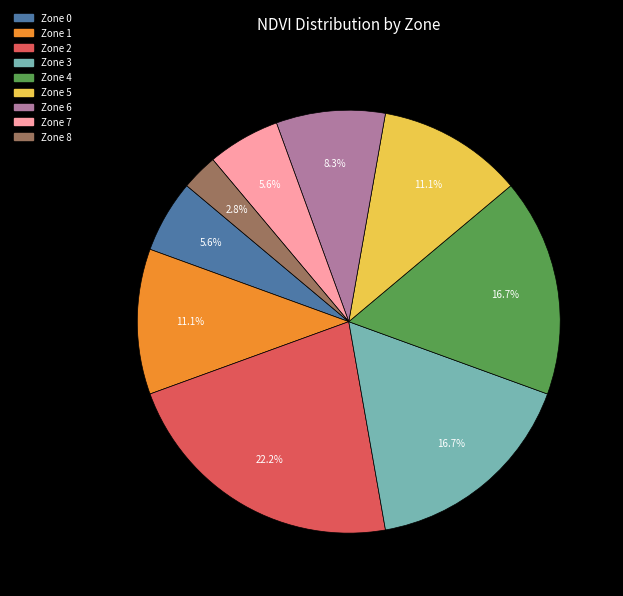

The Zone 4 slice represents 23% of the pie. True or false?

False